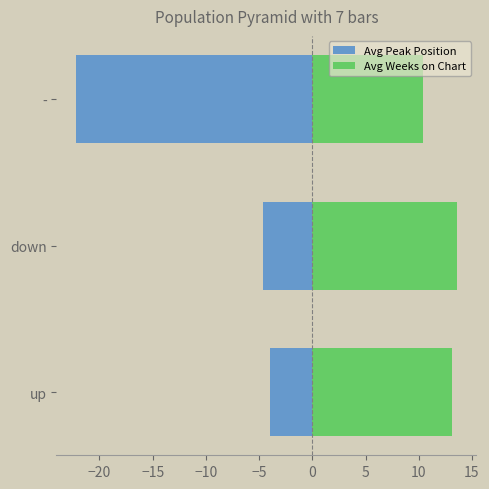

Reading left to right, what are all the values shown in this chart?

Avg Peak Position: -3.9	-4.6	-22.2
Avg Weeks on Chart: 13.1	13.6	10.4